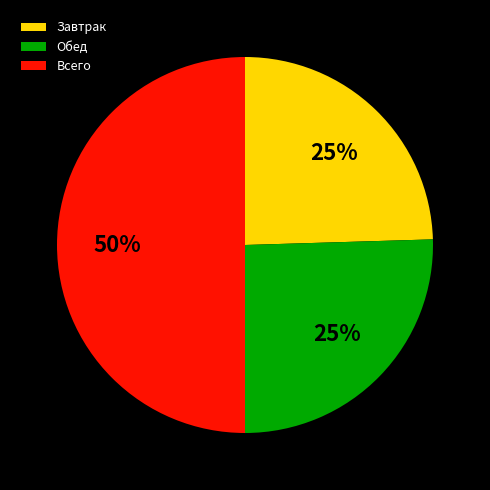

How many segments does this pie chart have?

3